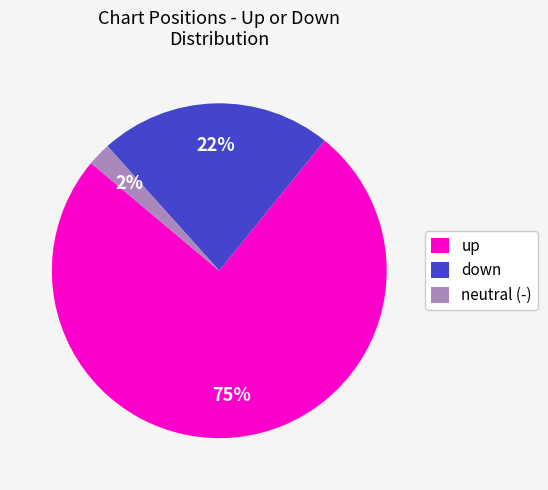

True or false: up accounts for 75% of the total.

True